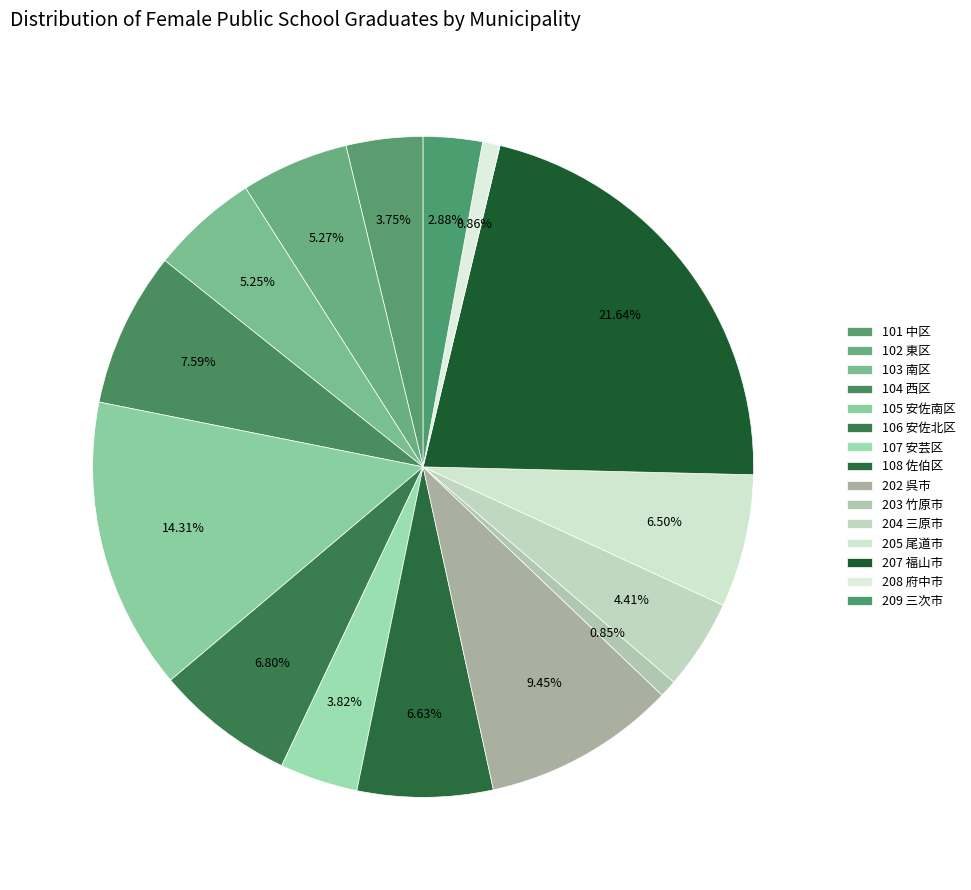

How many segments does this pie chart have?

15